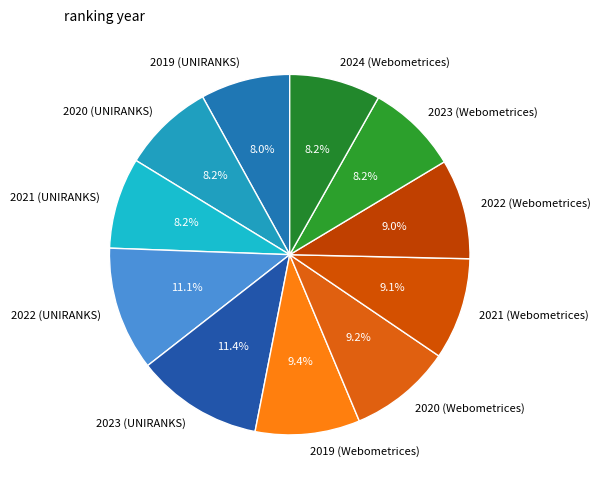

The 2024 (Webometrices) slice represents 21% of the pie. True or false?

False